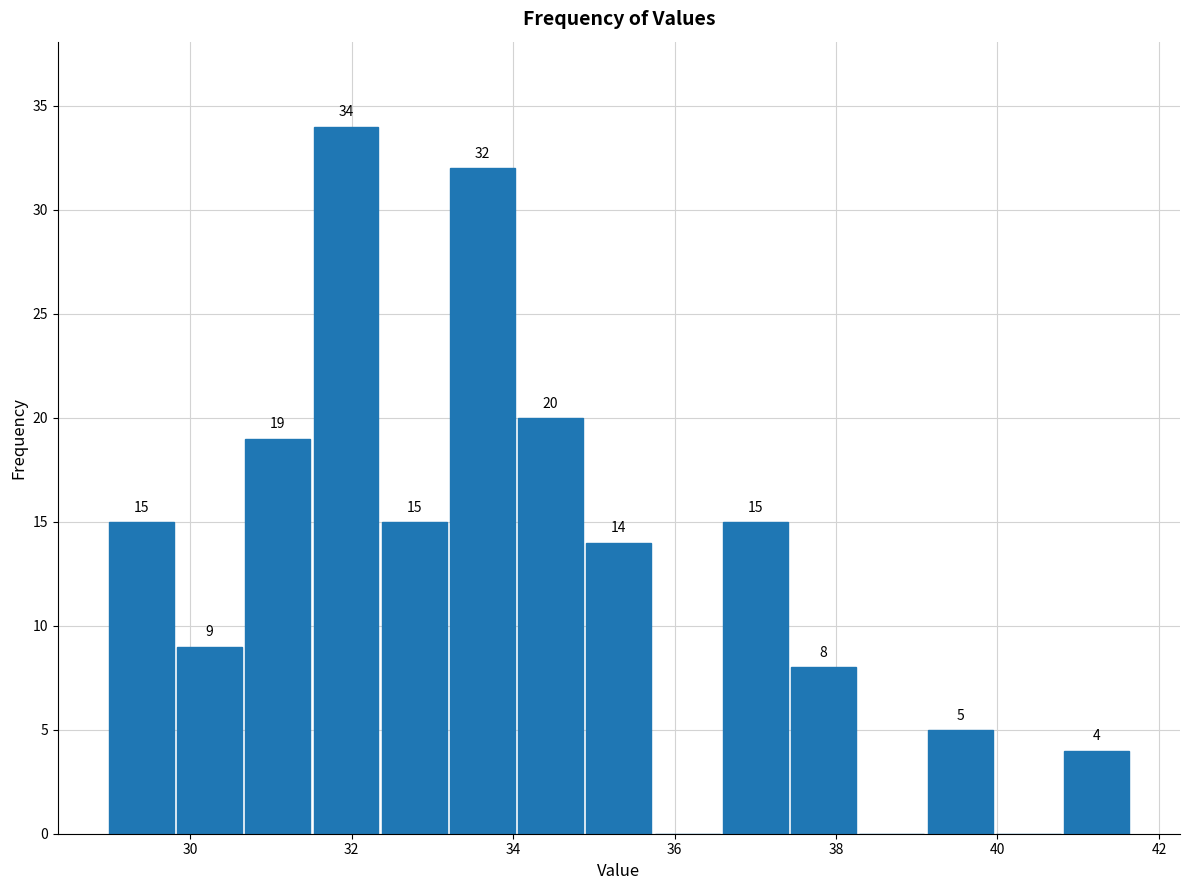

Which range on the x-axis has the tallest bar?

31.6 to 32.4